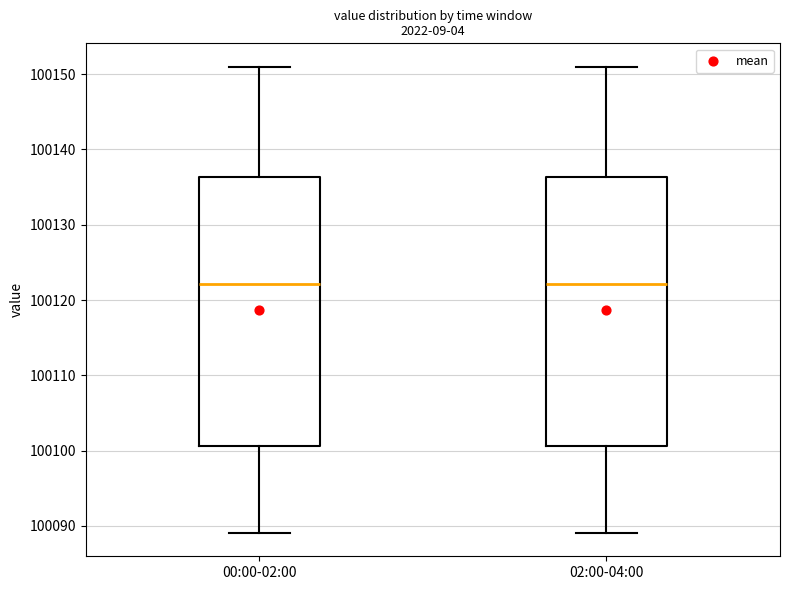

Where does the median line of the box for 00:00-02:00 sit on the y-axis? The values are not printed on the chart, so give them approximately, as read against the axis.

100122